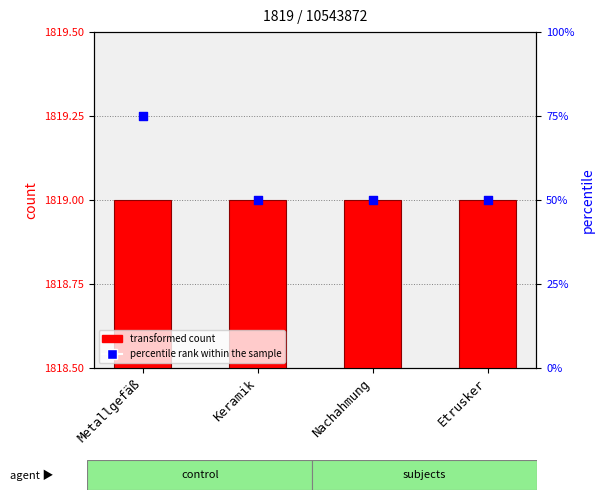

Which series has the largest total across all categories?

count